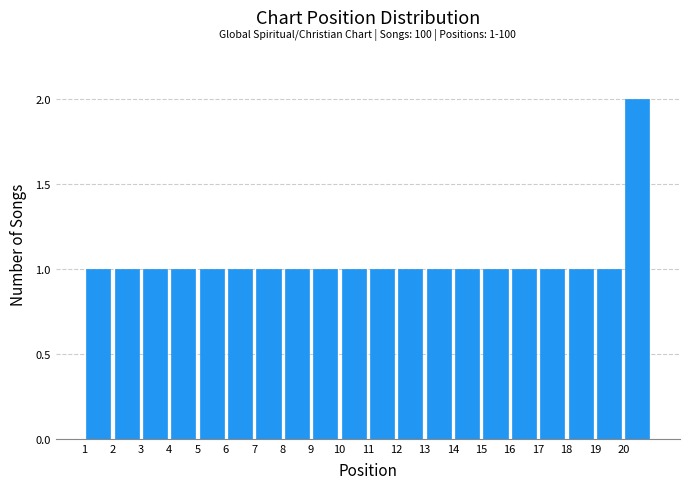

Over which range of the x-axis is the bar tallest?

20 to 21